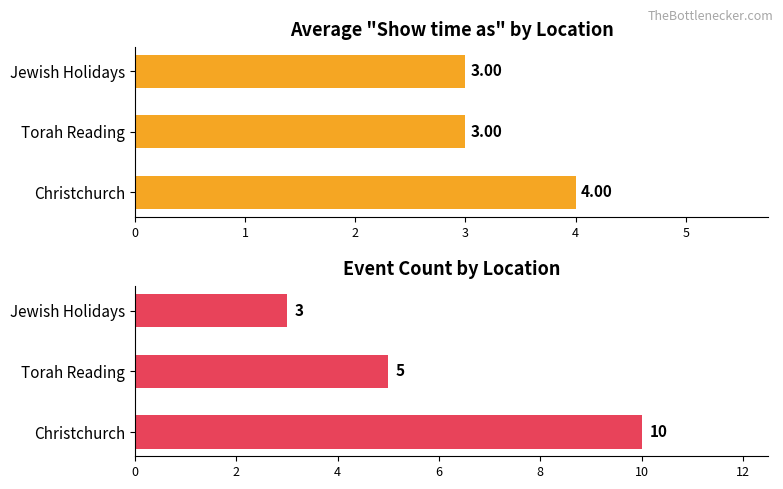

How many bars are there in each group?

2